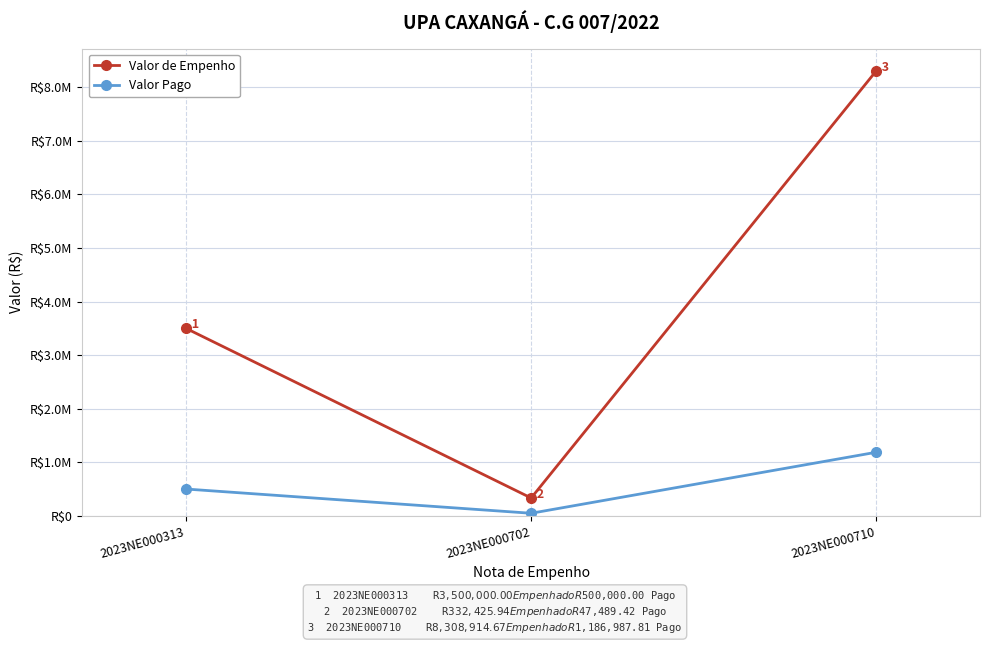

What are all the series names shown in the legend?

Valor de Empenho, Valor Pago